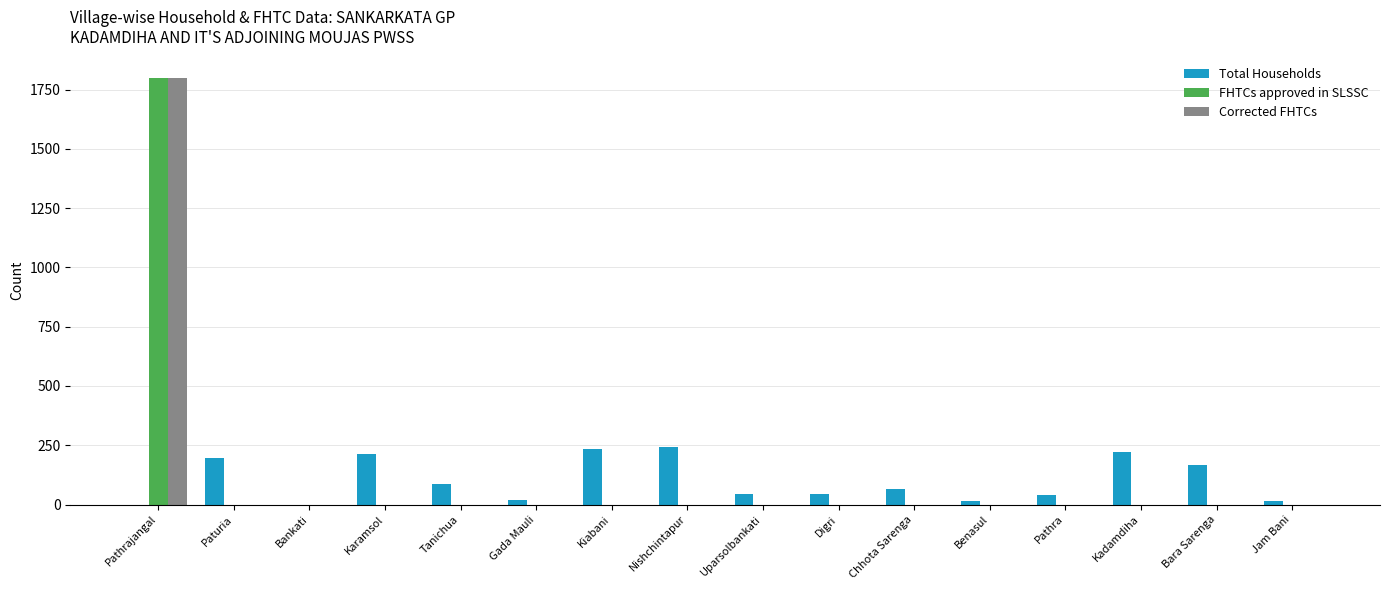

The value of Corrected FHTCs at Gada Mauli is 0. True or false?

True